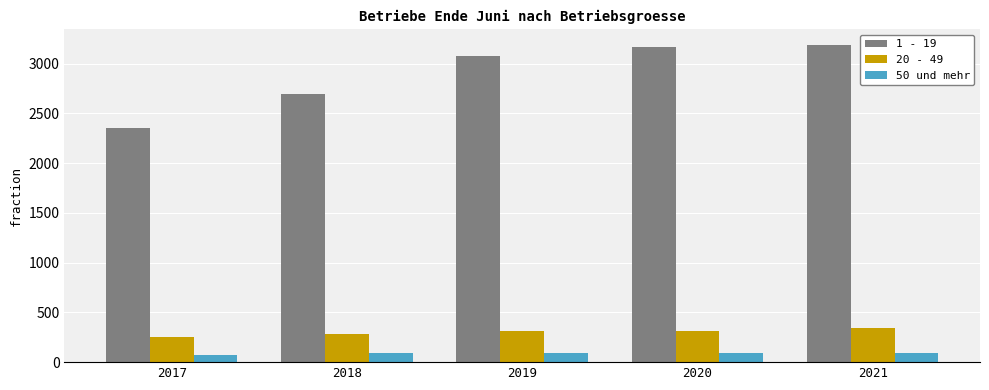

True or false: 20 - 49 has a value of 555 at 2020.

False